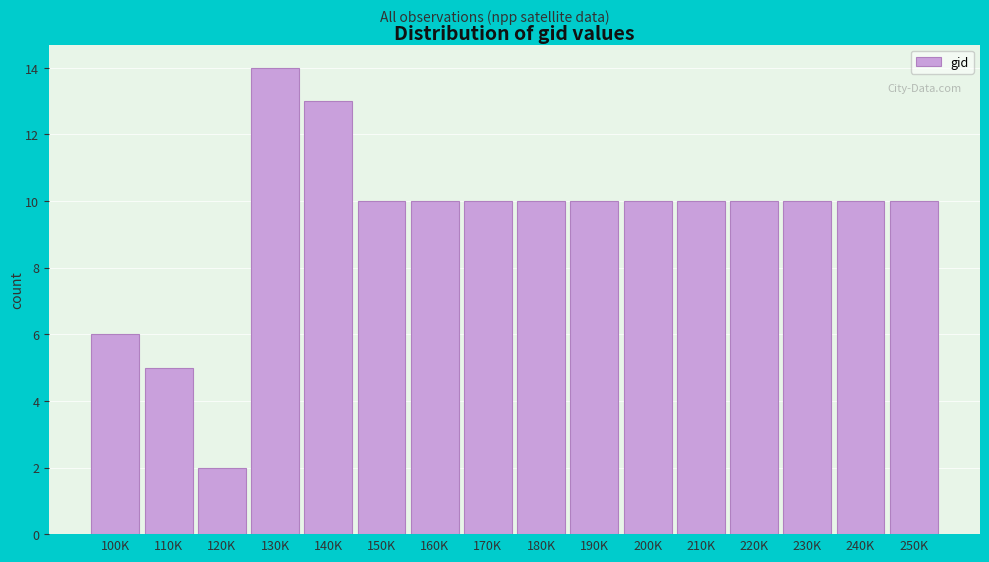

Reading left to right, list all the values displayed in this chart.

6	5	2	14	13	10	10	10	10	10	10	10	10	10	10	10